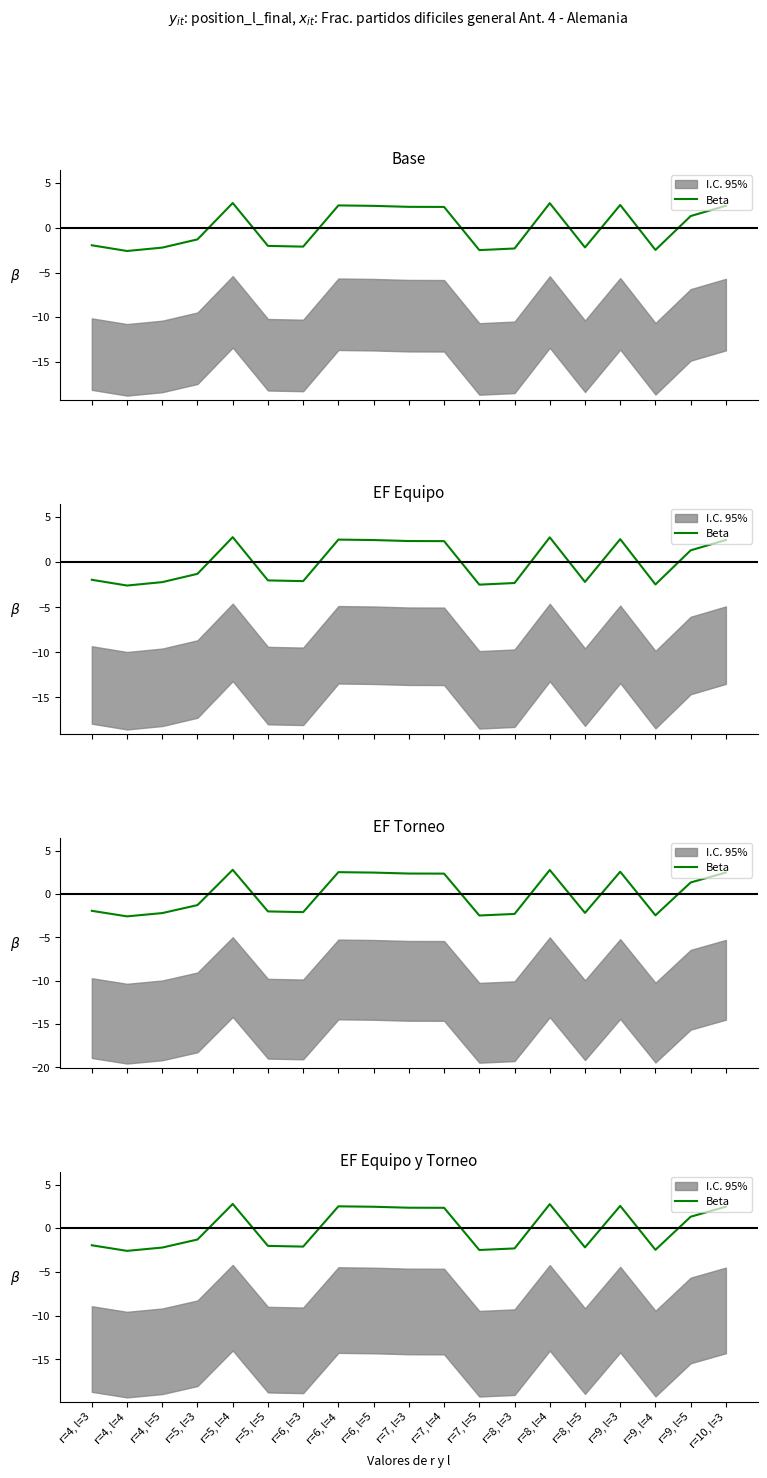

What position from the right is r=6, l=4?

12